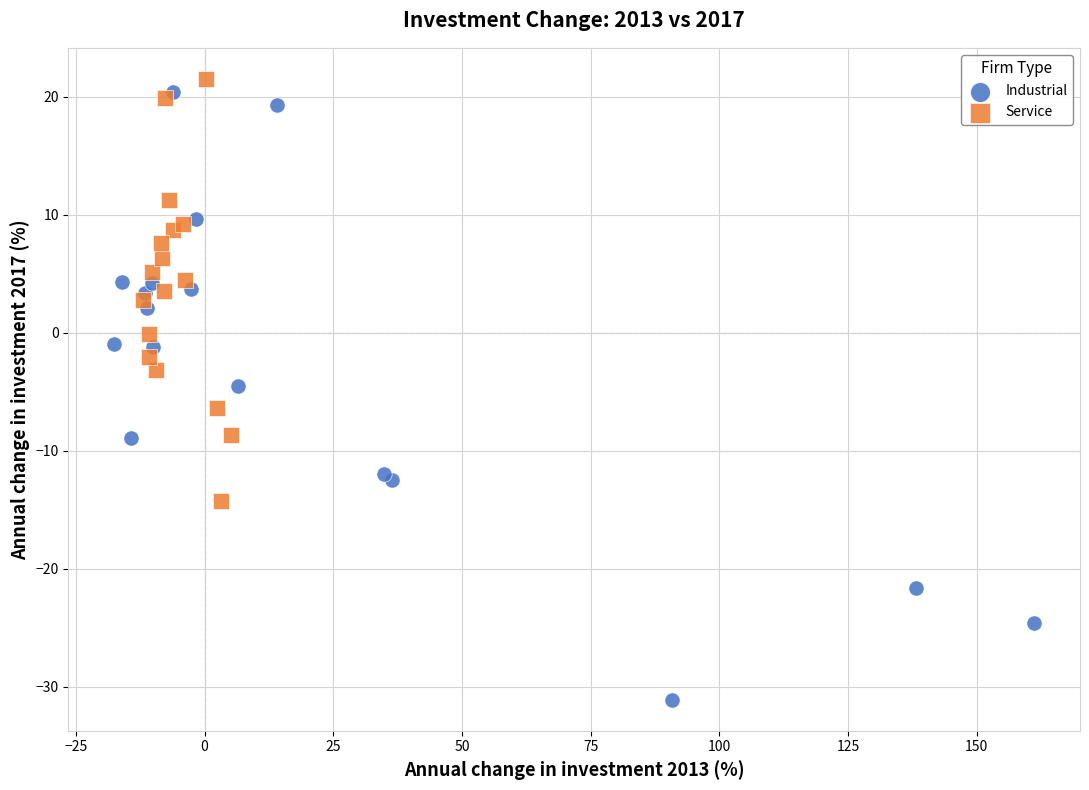

Which series reaches the minimum Y coordinate?

Industrial